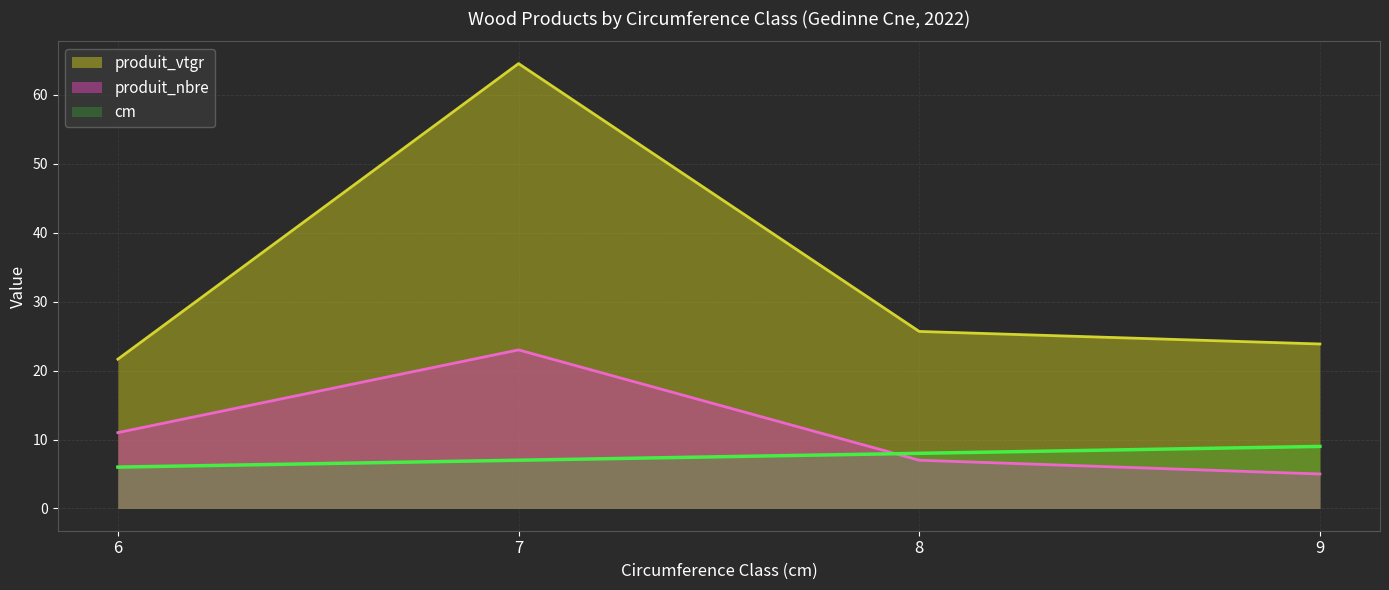

Is the value of cm at 6 greater than the value of produit_vtgr at 7?

No